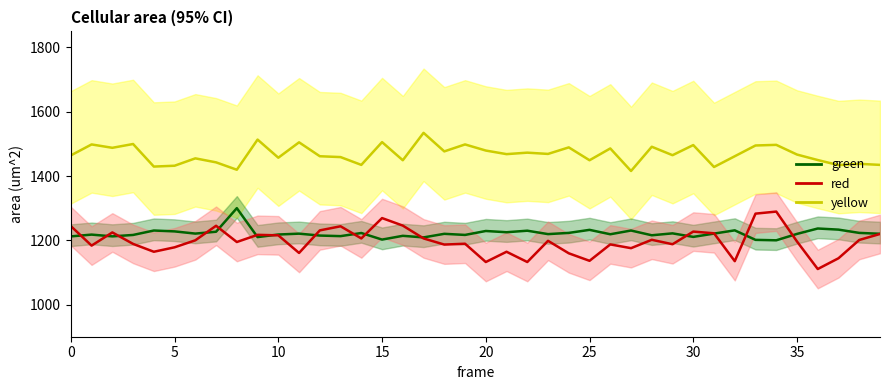

True or false: yellow and red cross at least once.

False